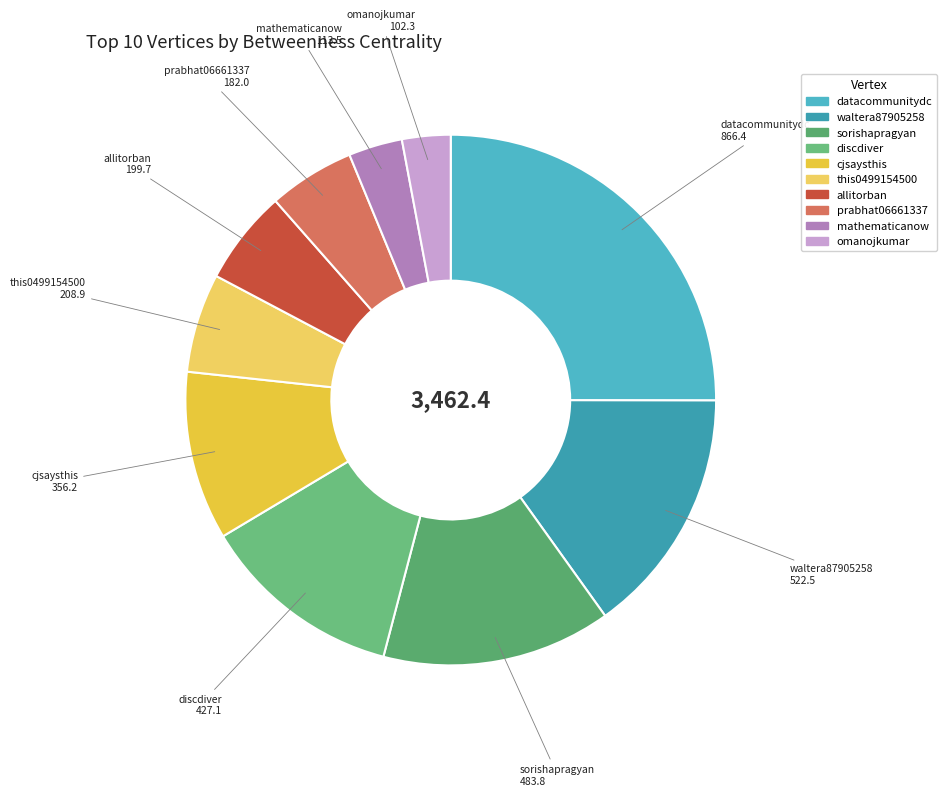

What is the ratio of the value at mathematicanow to the value at sorishapragyan?

0.2